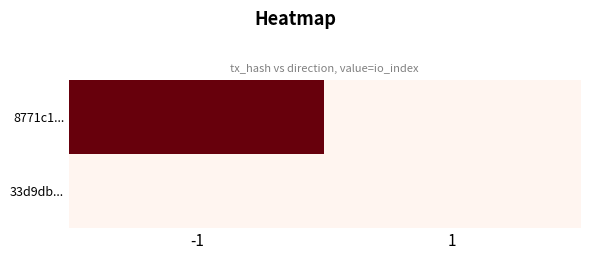

What is the spread (max minus min) of values at 1?

2